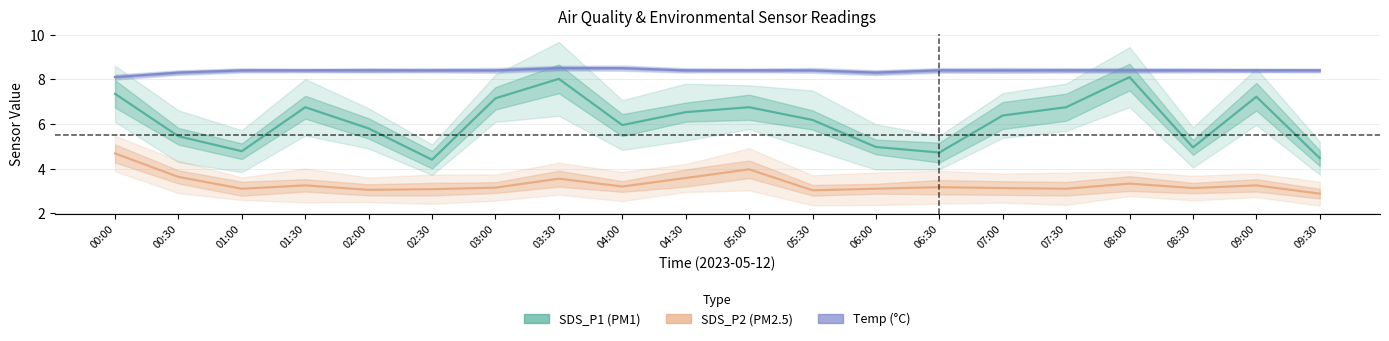

Which series has the largest total across all categories?

Temp (°C)